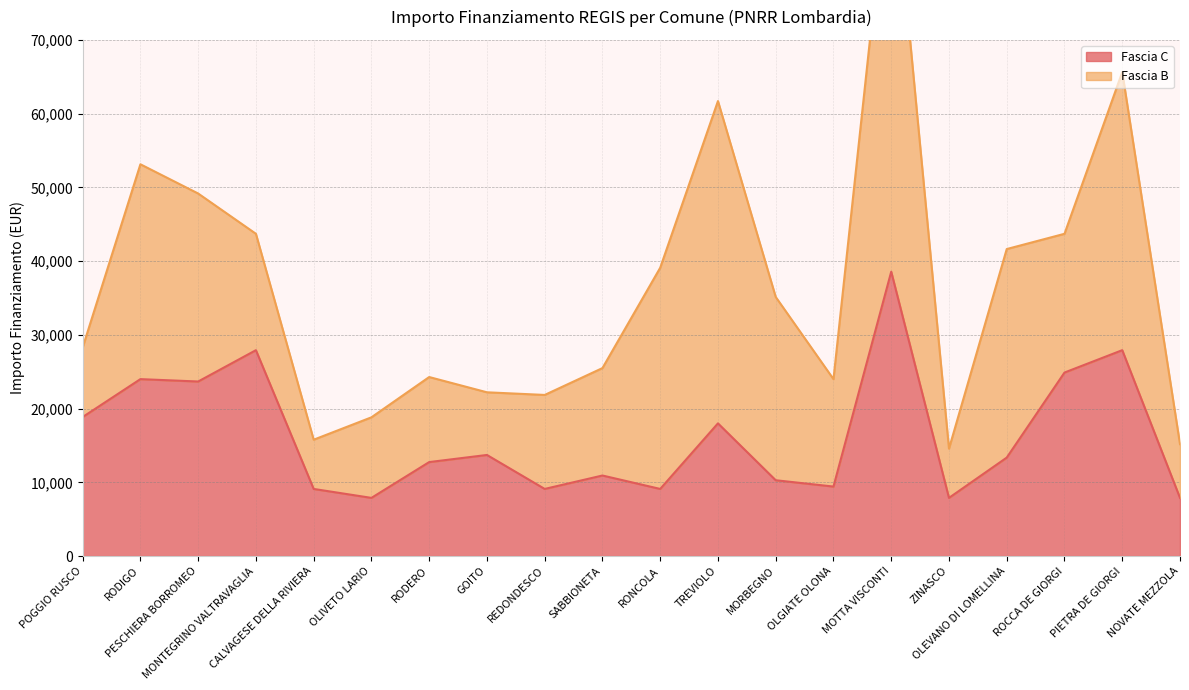

List the labels in order of value, smallest first.

OLIVETO LARIO, ZINASCO, NOVATE MEZZOLA, CALVAGESE DELLA RIVIERA, REDONDESCO, RONCOLA, OLGIATE OLONA, MORBEGNO, SABBIONETA, RODERO, OLEVANO DI LOMELLINA, GOITO, TREVIOLO, POGGIO RUSCO, PESCHIERA BORROMEO, RODIGO, ROCCA DE GIORGI, MONTEGRINO VALTRAVAGLIA, PIETRA DE GIORGI, MOTTA VISCONTI